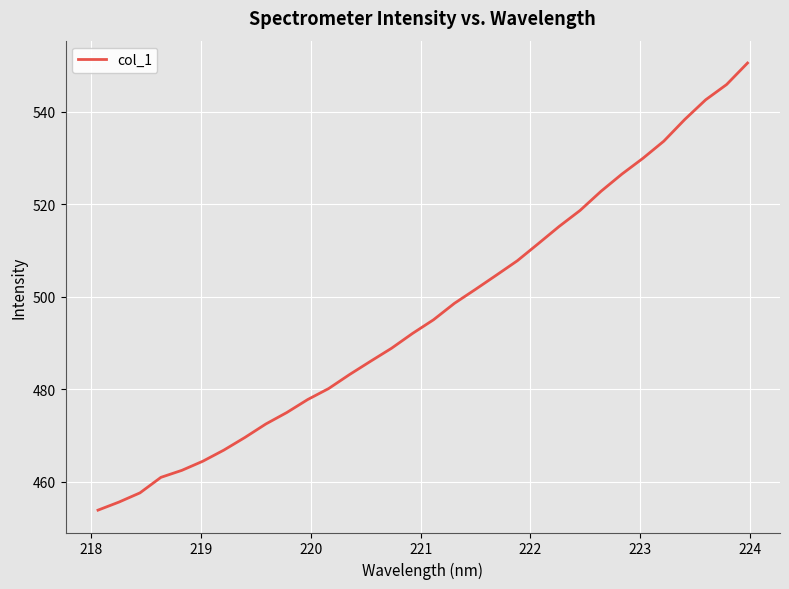

What is the difference between the maximum and minimum values?

96.6